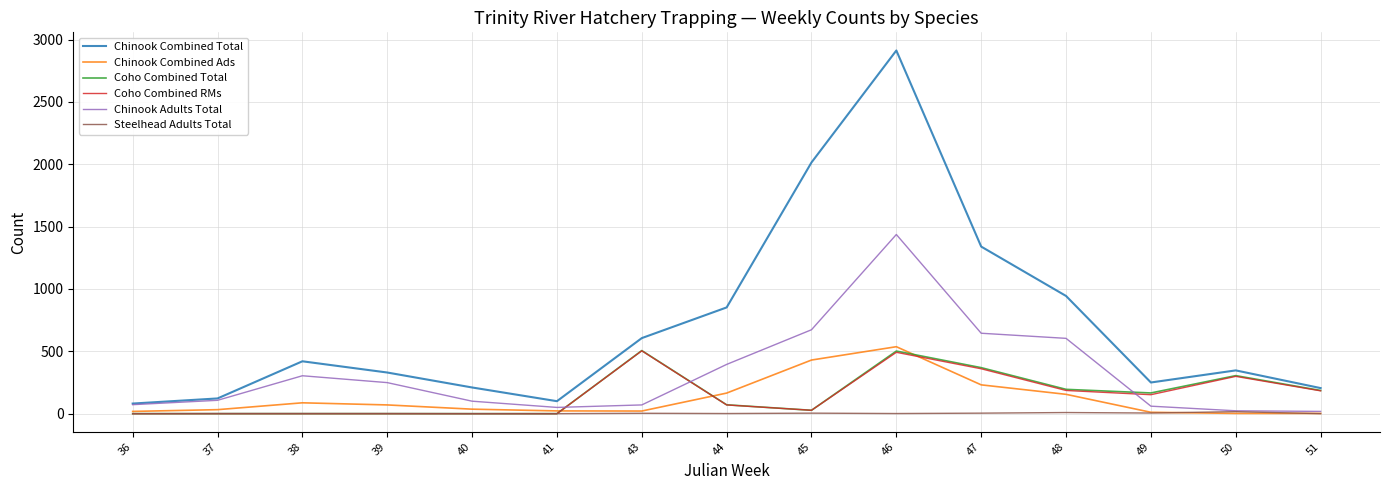

True or false: Coho Combined RMs has more than 2 points higher than both neighbors.

True